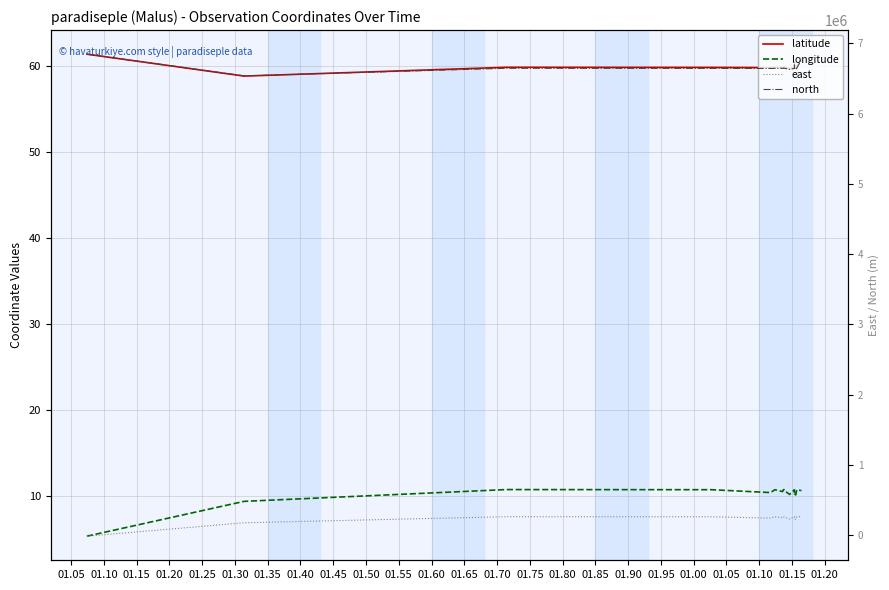

True or false: latitude has more than 0 points higher than both neighbors.

True